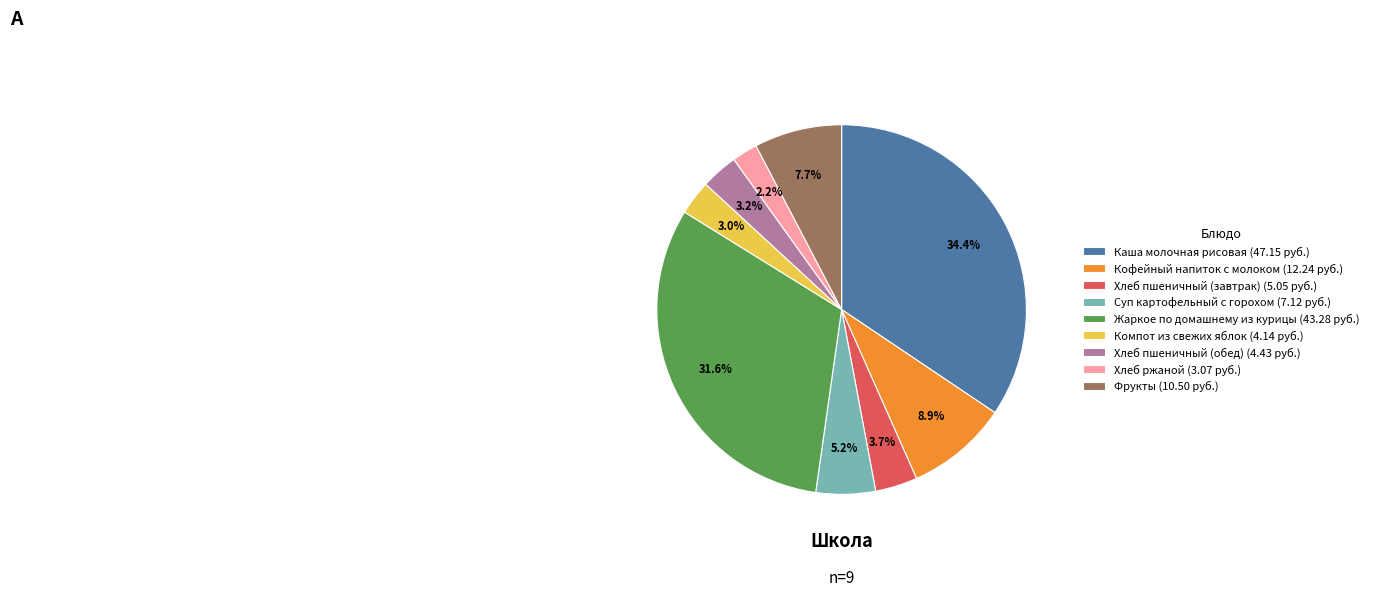

Between Суп картофельный с горохом and Хлеб пшеничный (завтрак), which is larger?

Суп картофельный с горохом